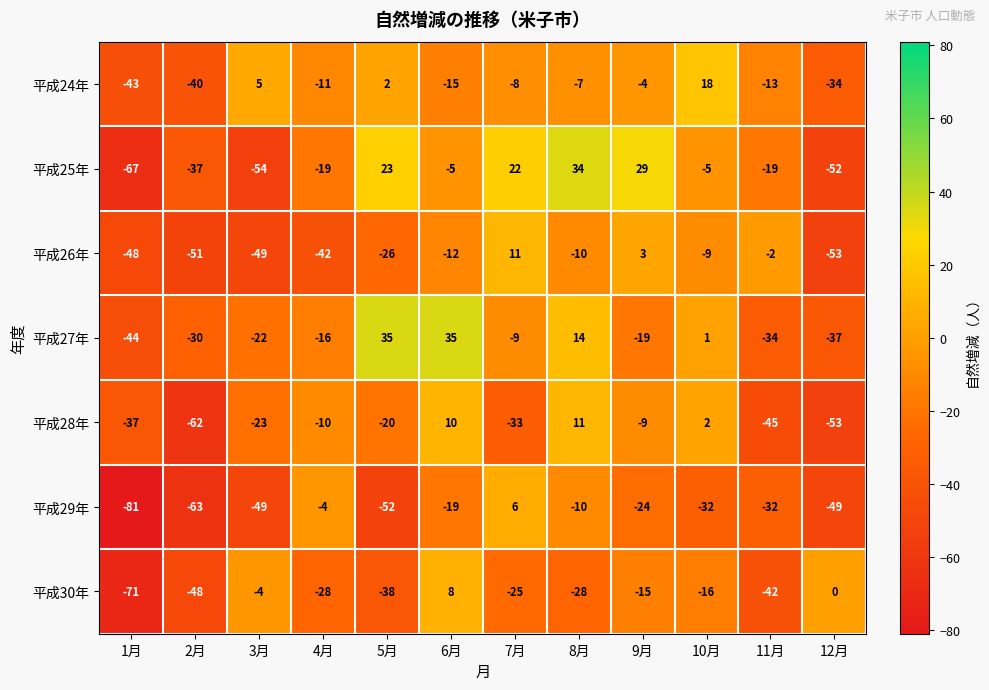

Rank the series at 4月 from highest to lowest value.

平成29年, 平成28年, 平成24年, 平成27年, 平成25年, 平成30年, 平成26年